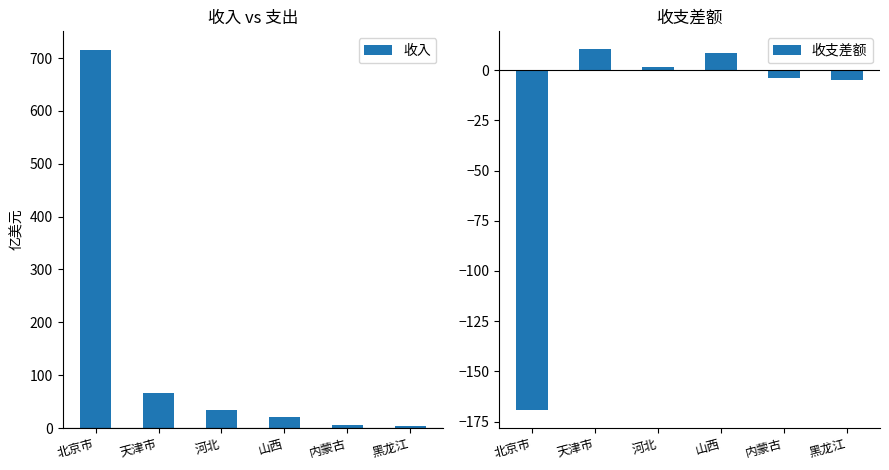

Reading right to left, extract all data points from this chart.

收入: 黑龙江=3.3	内蒙古=4.9	山西=21.6	河北=33.4	天津市=65.6	北京市=715.0
收支差额: 黑龙江=-5.0	内蒙古=-4.1	山西=8.7	河北=1.4	天津市=10.3	北京市=-169.3